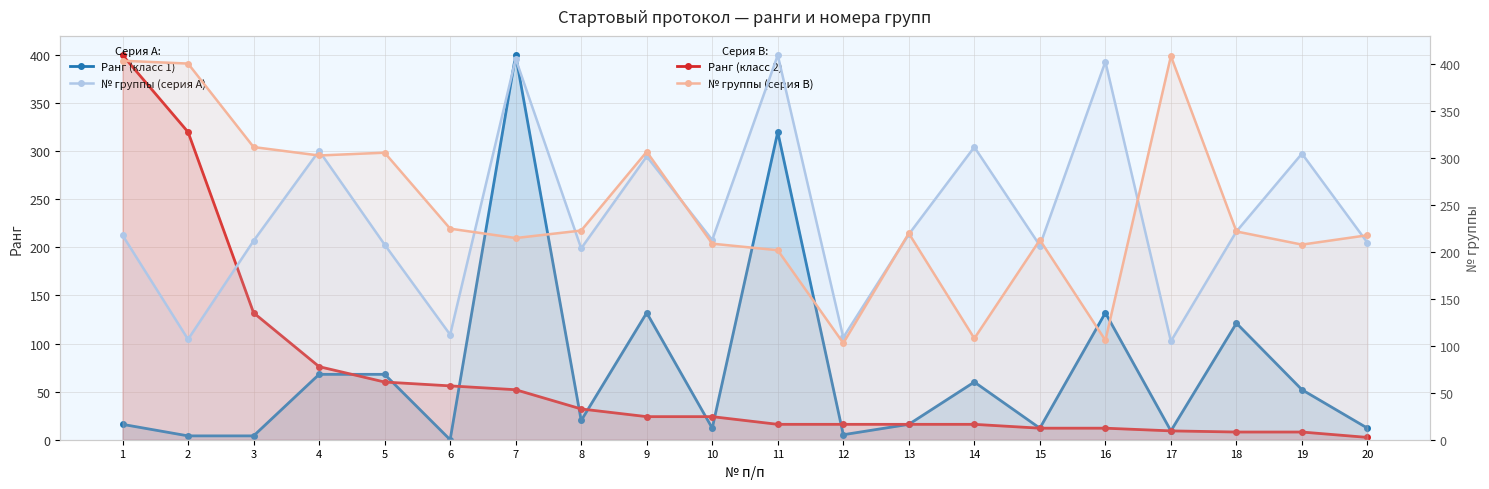

List the series in order of their peak value, highest first.

№ группы (серия A), № группы (серия B), Ранг (класс 1), Ранг (класс 2)